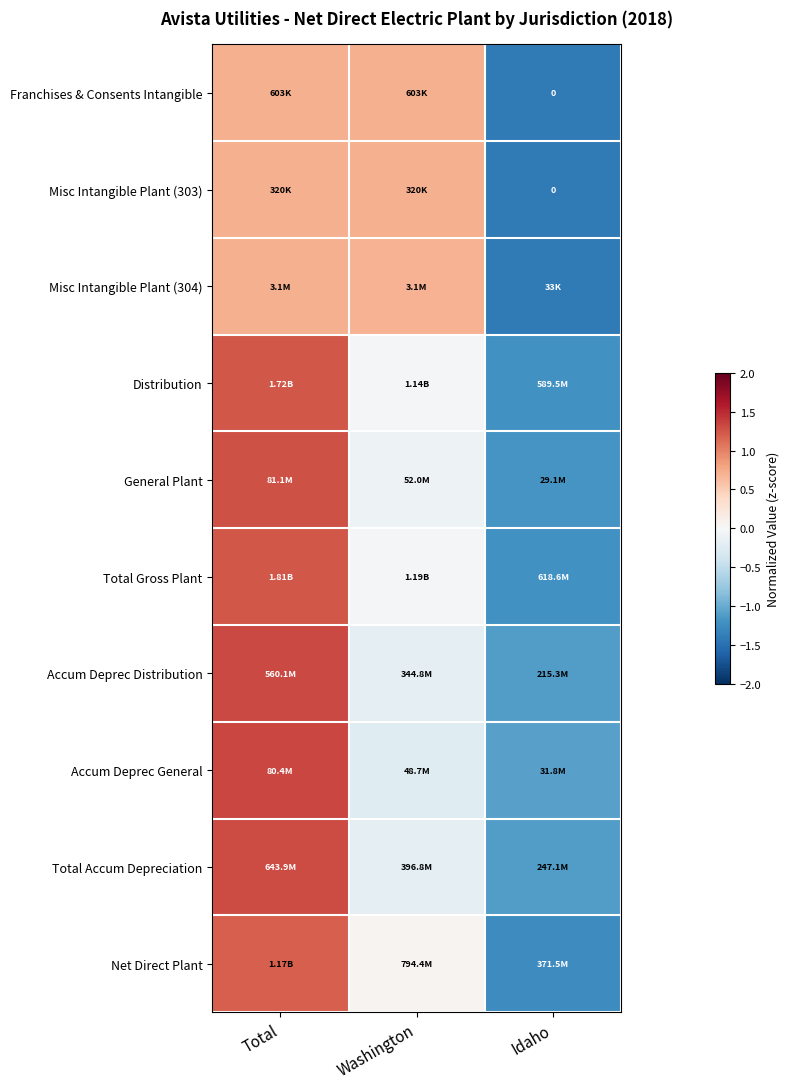

What is the lowest value of the Net Direct Plant series?

-1.3